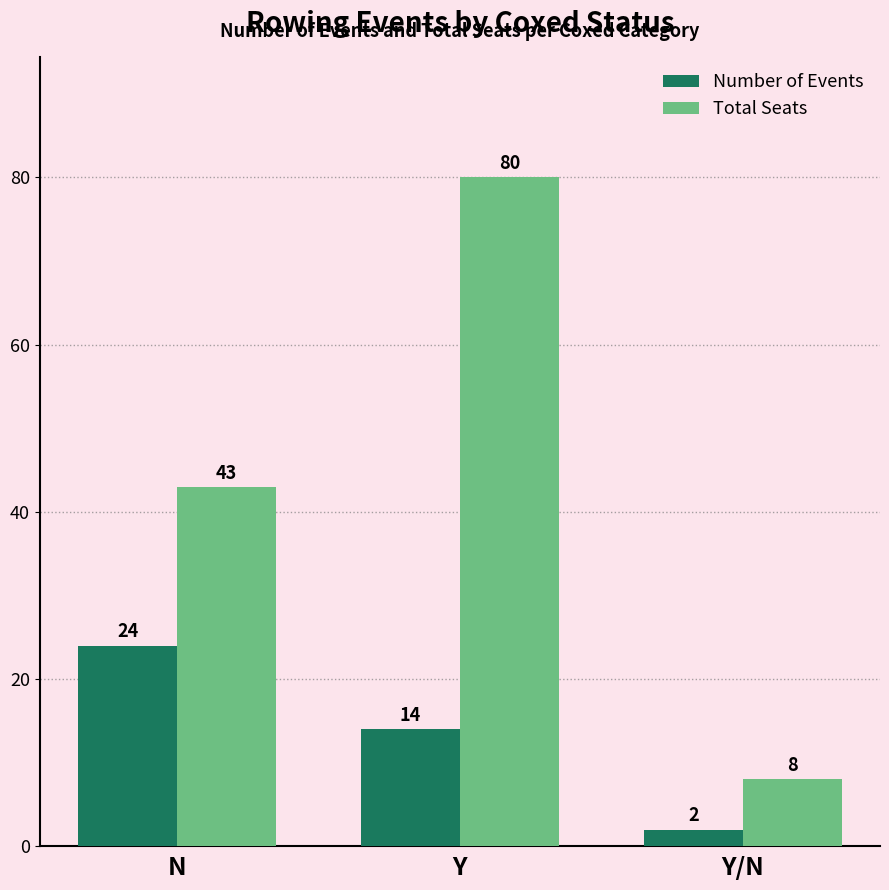

Is it true that Number of Events equals 16 at N?

False